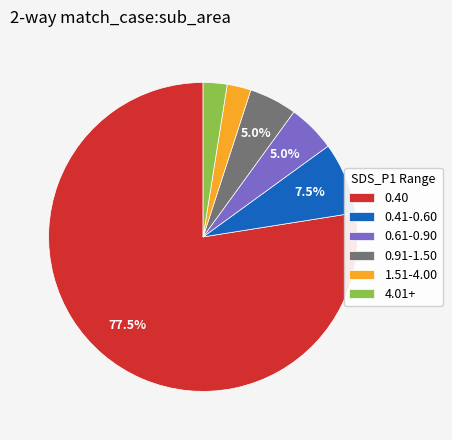

Does any single category account for the majority?

Yes